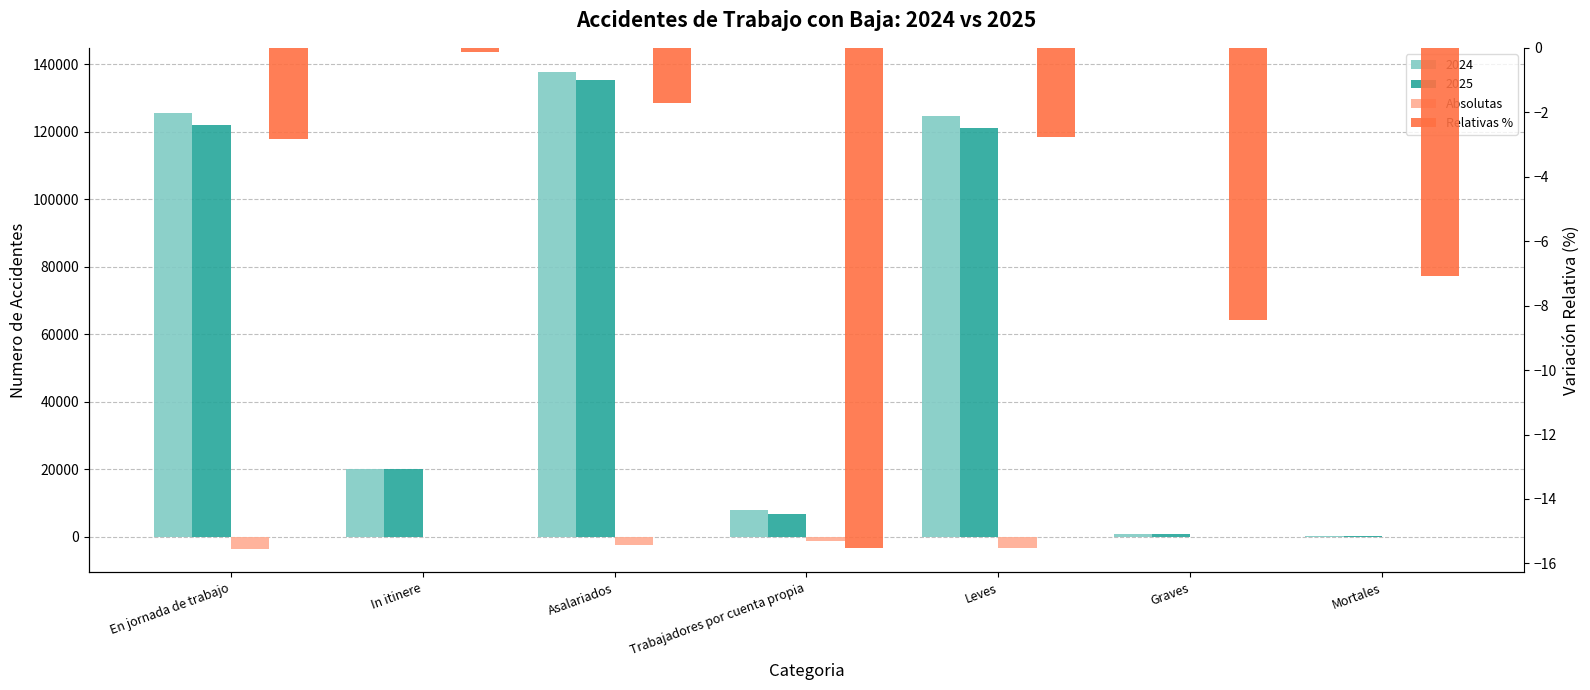

What is the value of the Absolutas bar at the 7th from the left?

-10.0